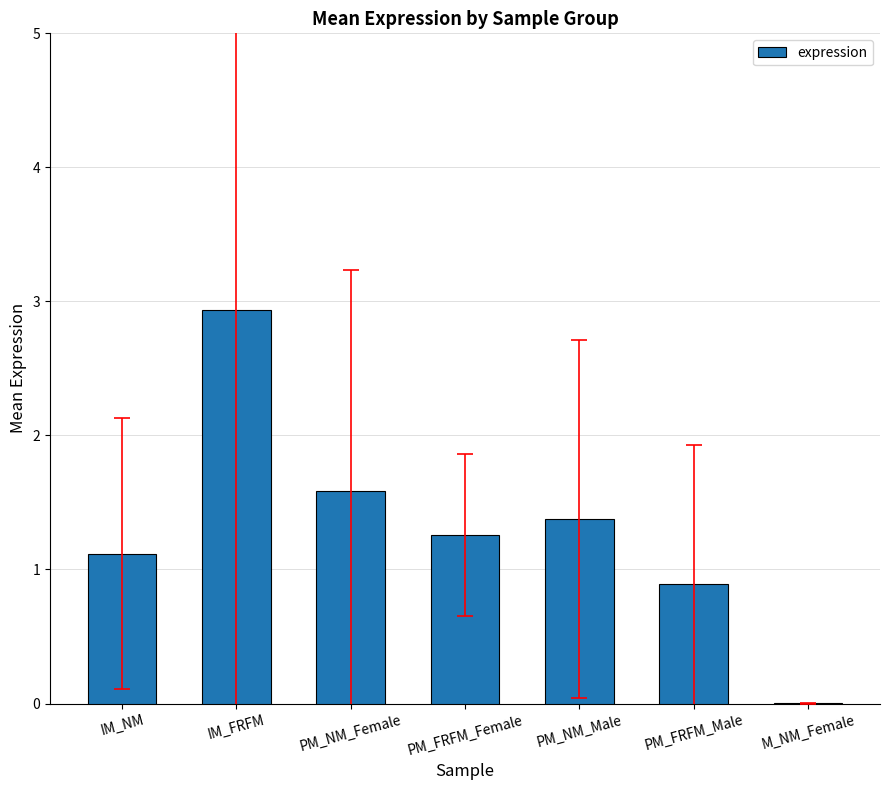

What is the change in value from PM_NM_Female to PM_FRFM_Female?

-0.3